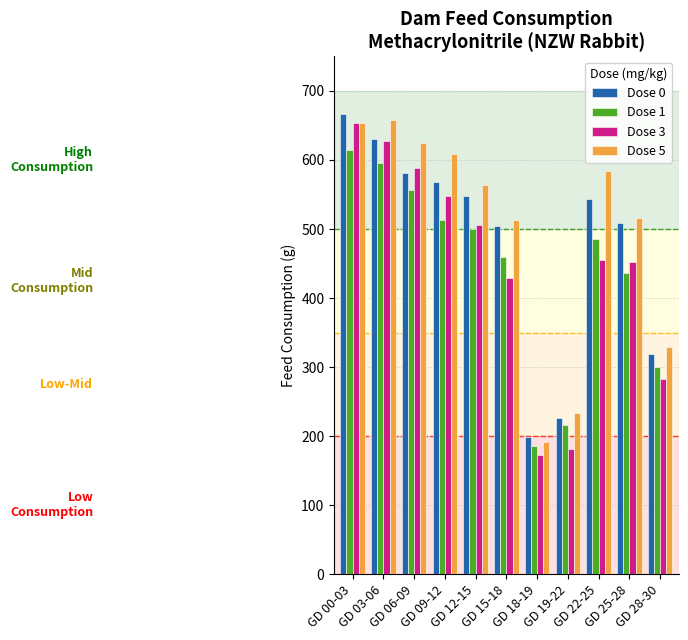

What value does the Dose 1 series have at GD 00-03?

614.5